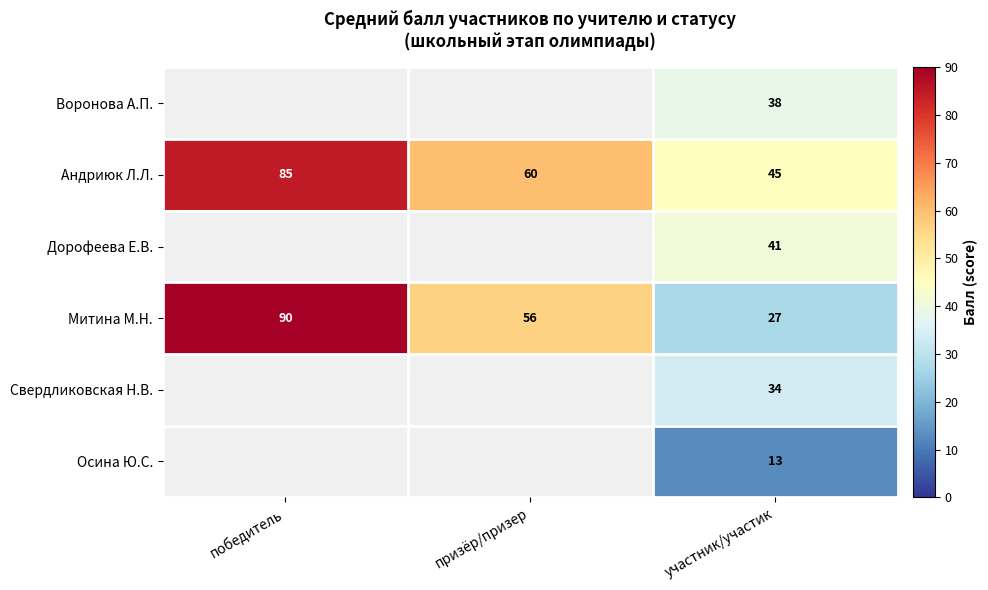

What is the sum of all Митина М.Н. values?

173.0